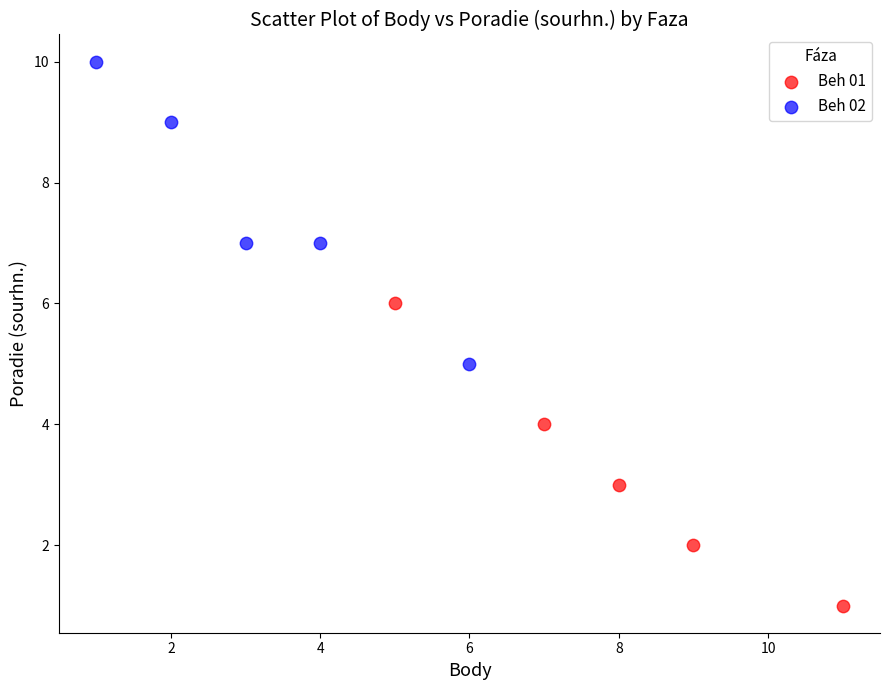

What are all the series names shown in the legend?

Beh 01, Beh 02